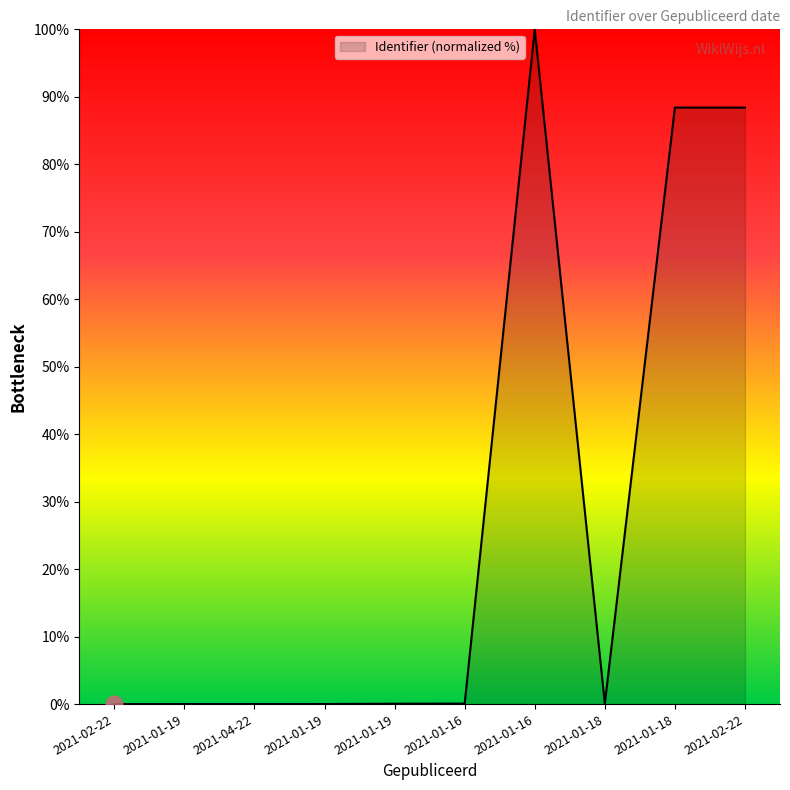

Is this an area chart (filled region under the line)?

Yes